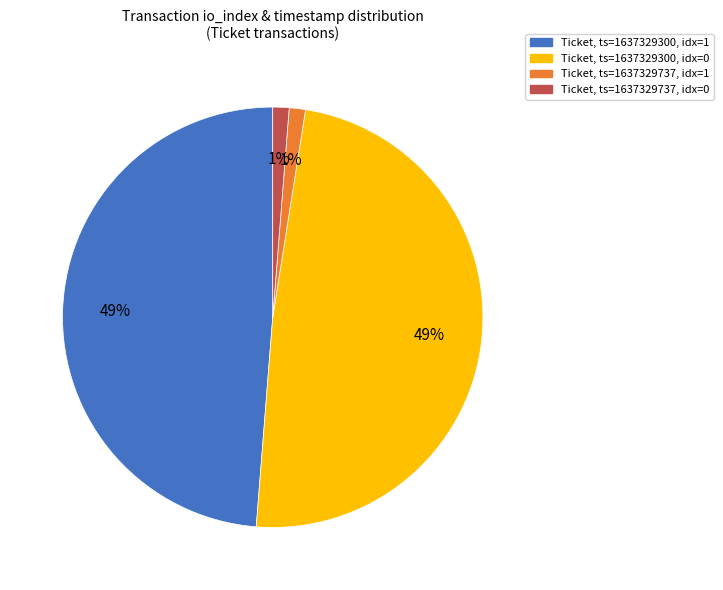

Is the sum of Ticket, ts=1637329300, idx=0 and Ticket, ts=1637329300, idx=1 greater than half?

Yes